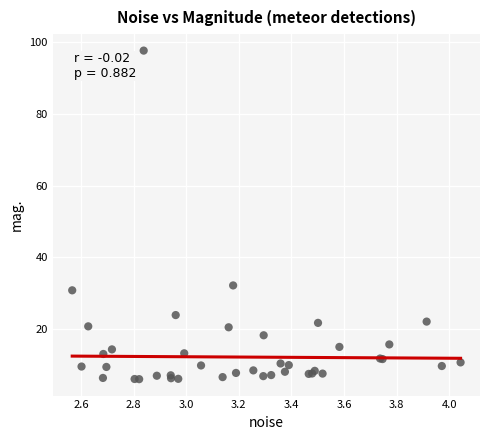

What Y value in the scatter plot is closest to 51?

32.1